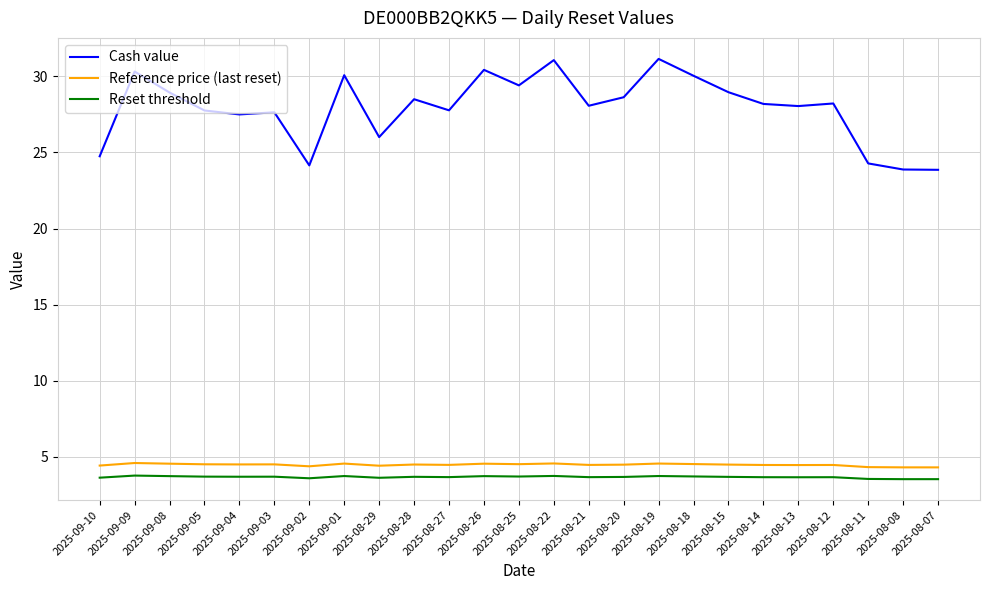

What is the difference between the second highest and second lowest values in the Cash value series?

7.2